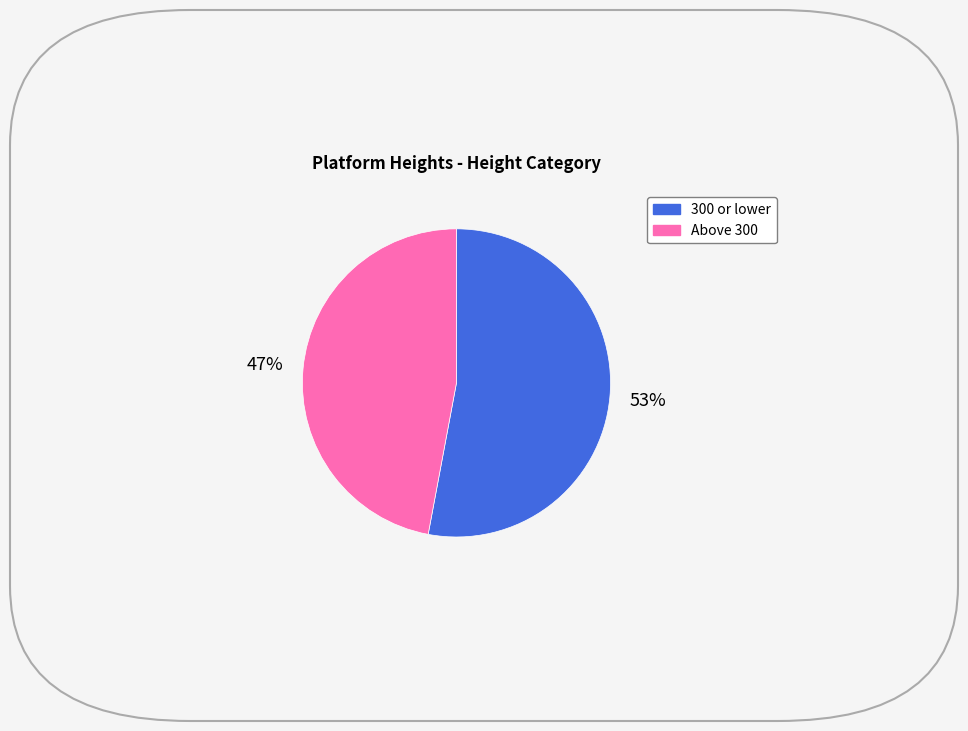

To the nearest percent, what is the average slice percentage?

50%